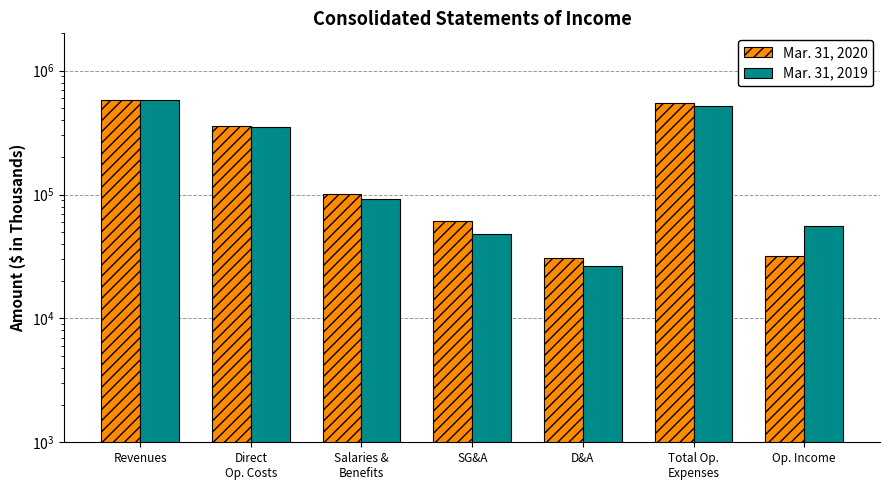

What is the label of the 5th bar from the right?

Salaries &
Benefits